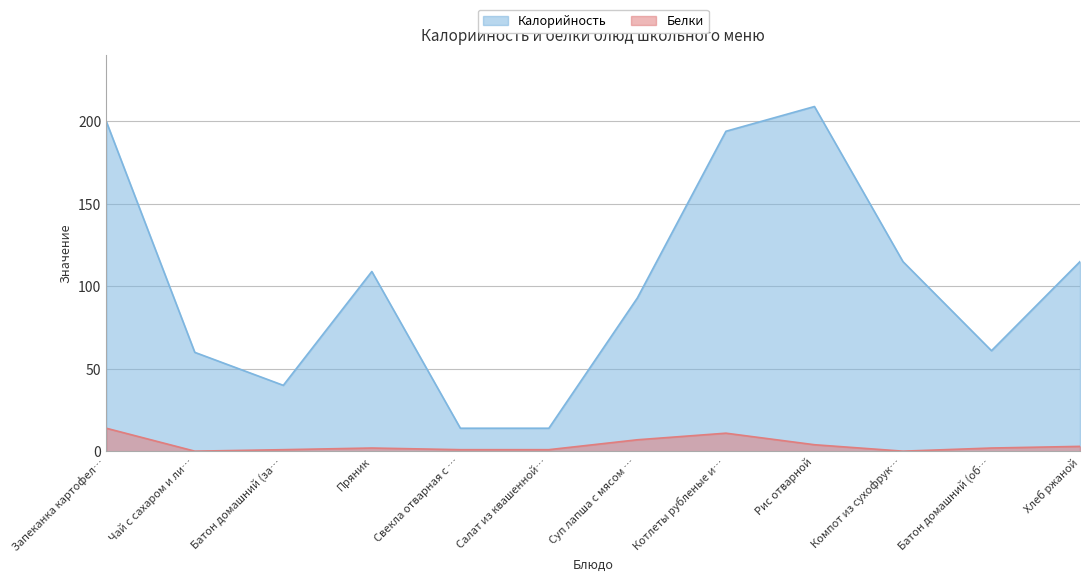

How many distinct data groups are displayed?

2